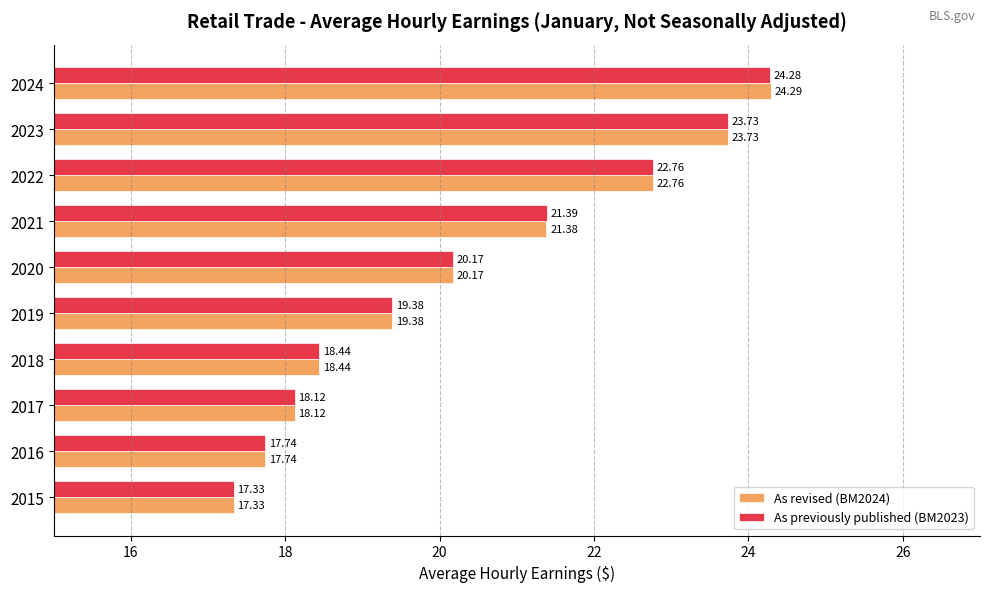

Between 2017 and 2024, which series saw the biggest shift?

As revised (BM2024)